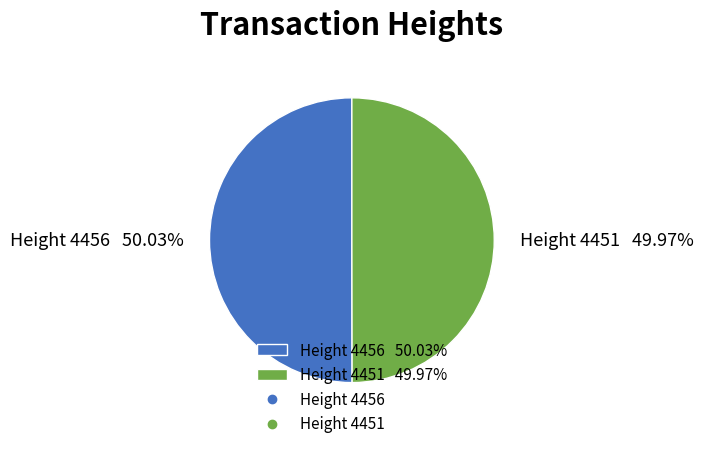

Do Height 4451 49.97% and Height 4456 50.03% together represent more than half of the pie?

Yes